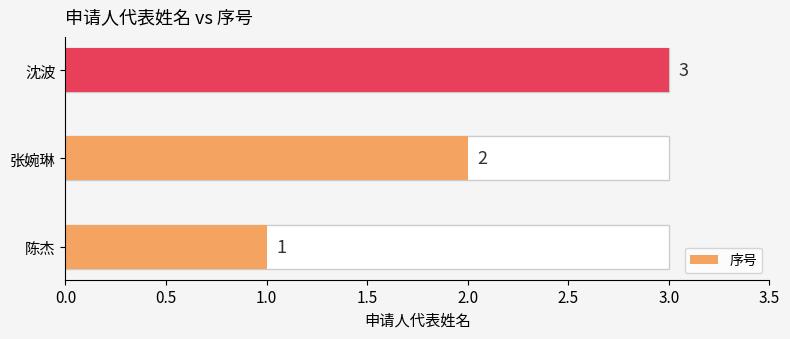

Reading left to right, transcribe all the data shown in this chart.

1	2	3